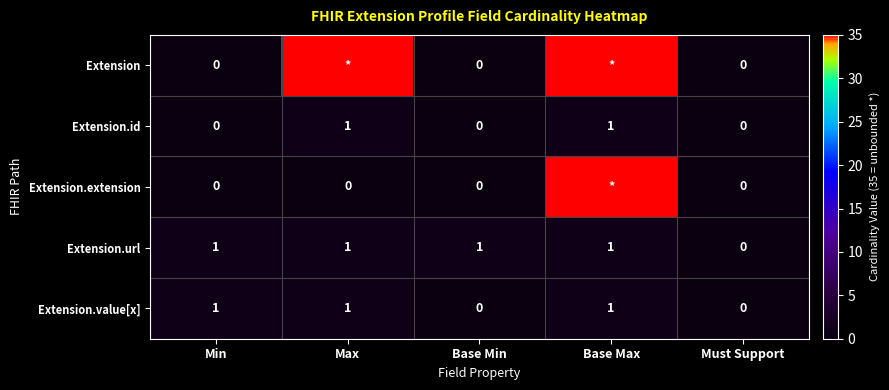

At which category is the sum across all series the highest?

Base Max